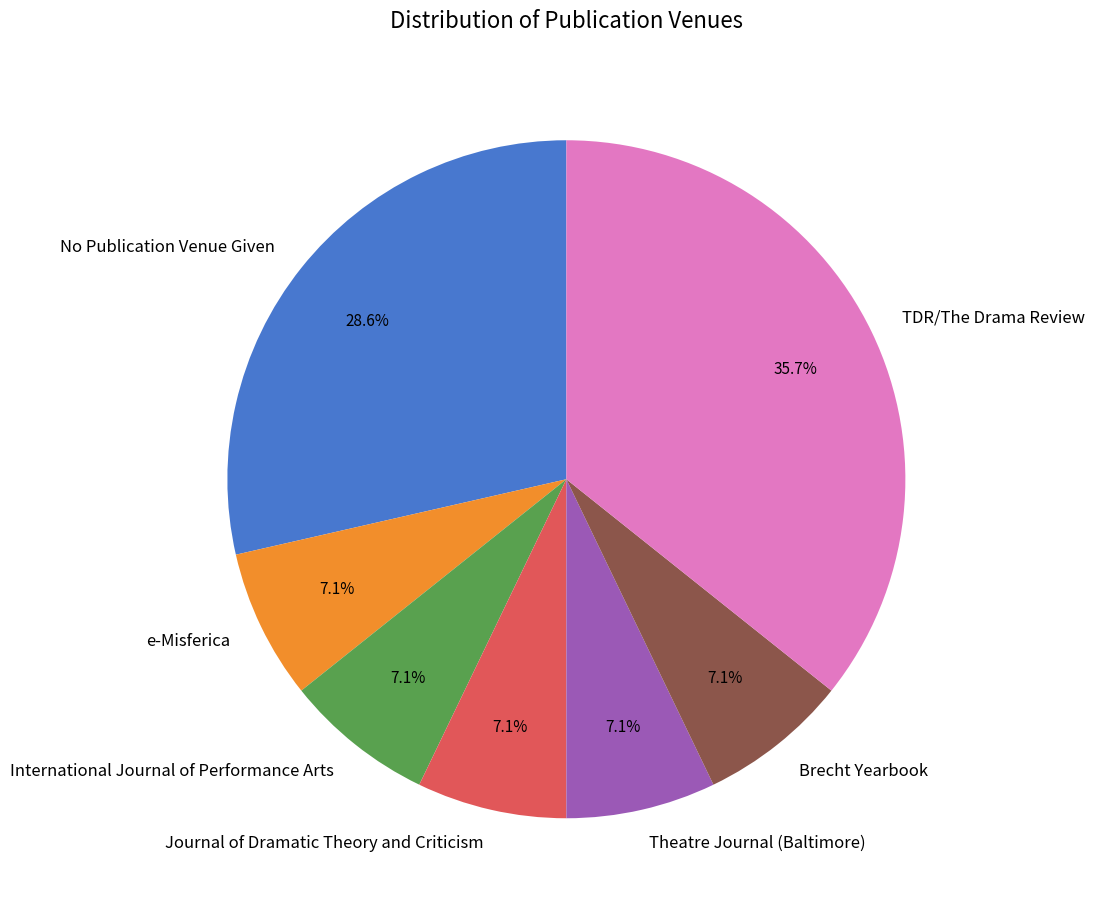

What is the ratio of the value at e-Misferica to the value at Theatre Journal (Baltimore)?

1.0